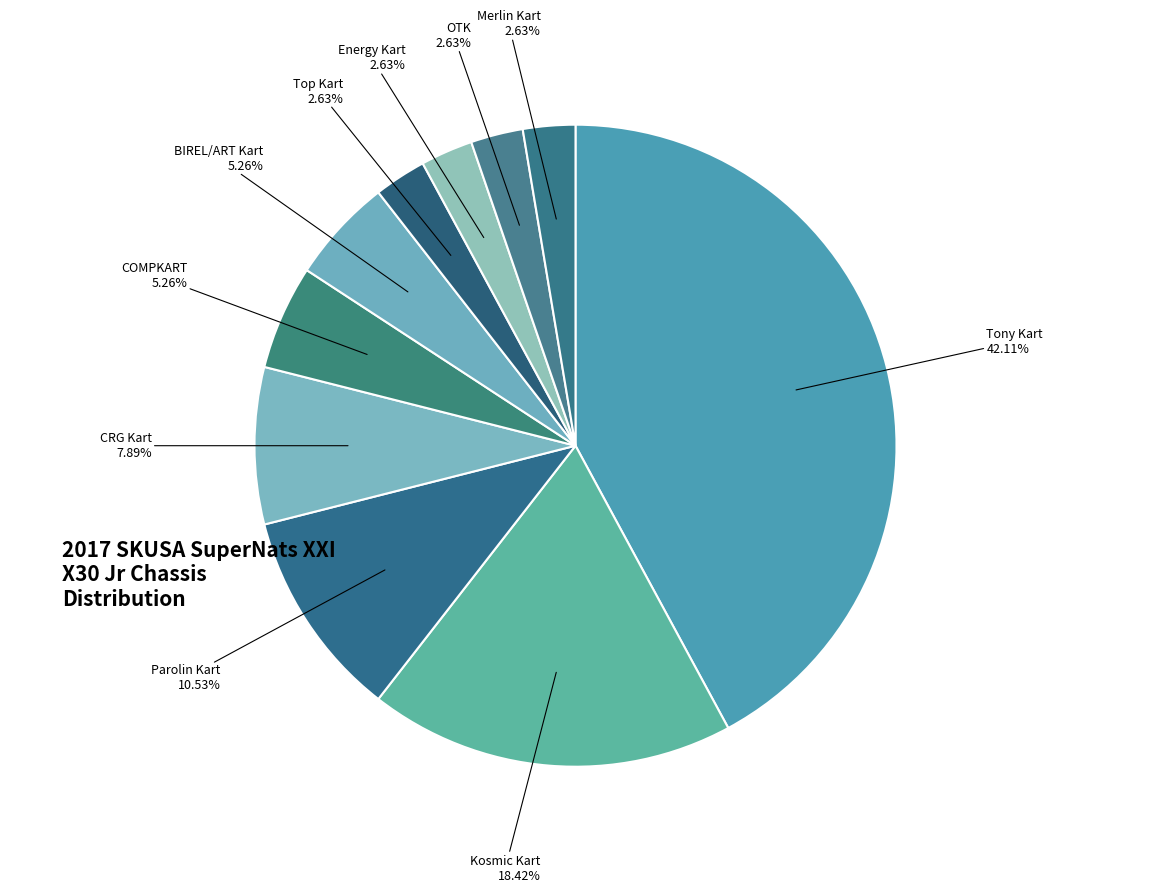

Rank the categories by value from highest to lowest.

Tony Kart, Kosmic Kart, Parolin Kart, CRG Kart, COMPKART, BIREL/ART Kart, Top Kart, Energy Kart, OTK, Merlin Kart